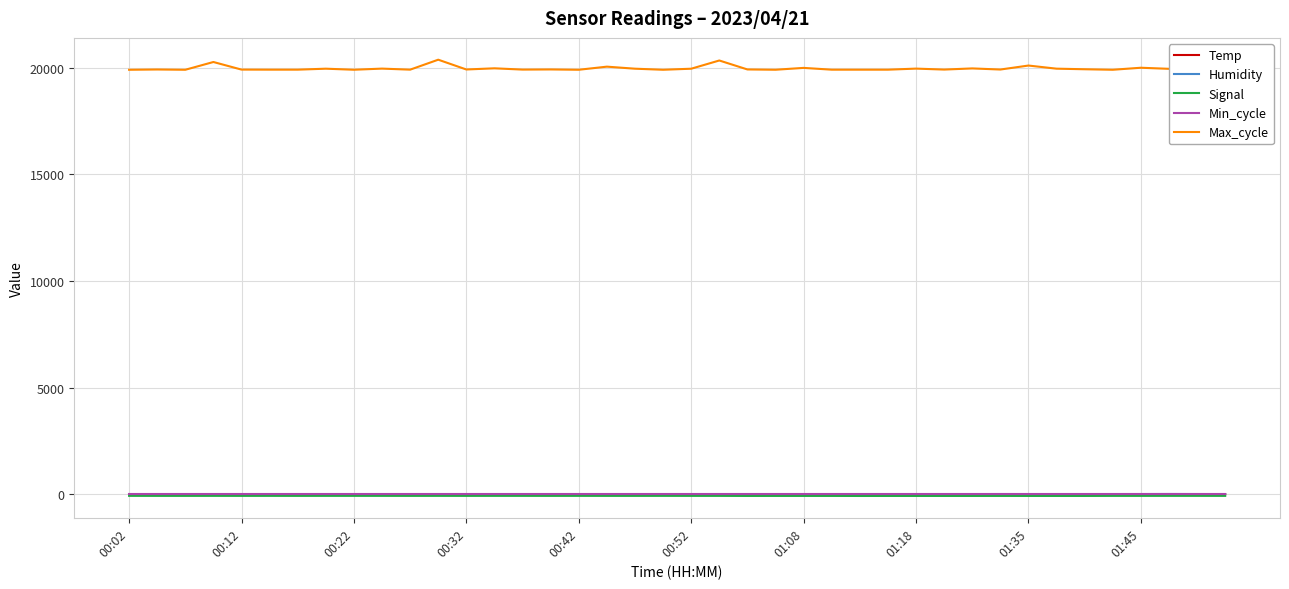

What is the greatest value displayed?

20380.0